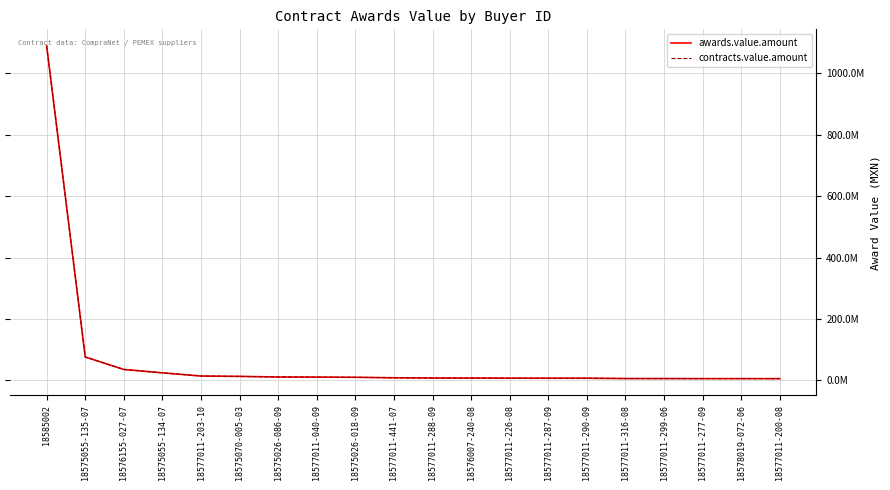

Does the chart have visible grid lines?

Yes